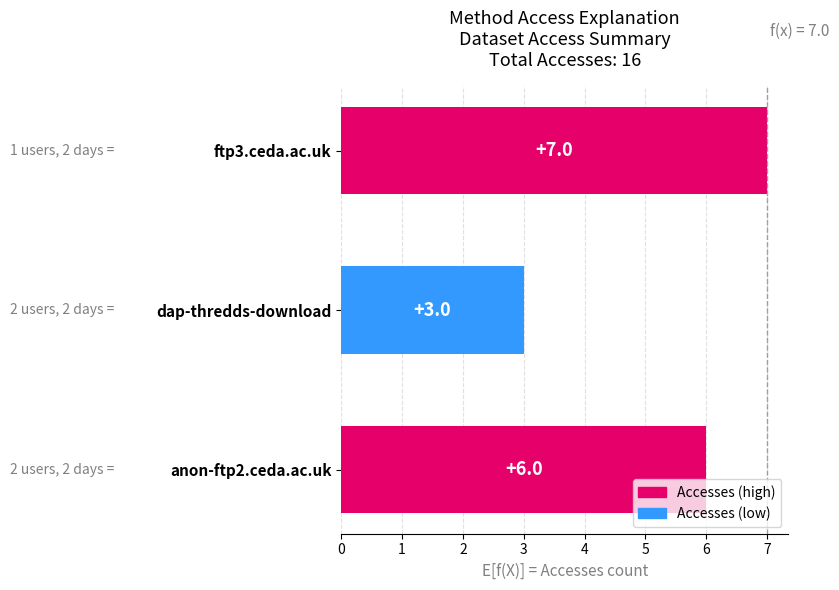

The value at ftp3.ceda.ac.uk is 7. True or false?

True